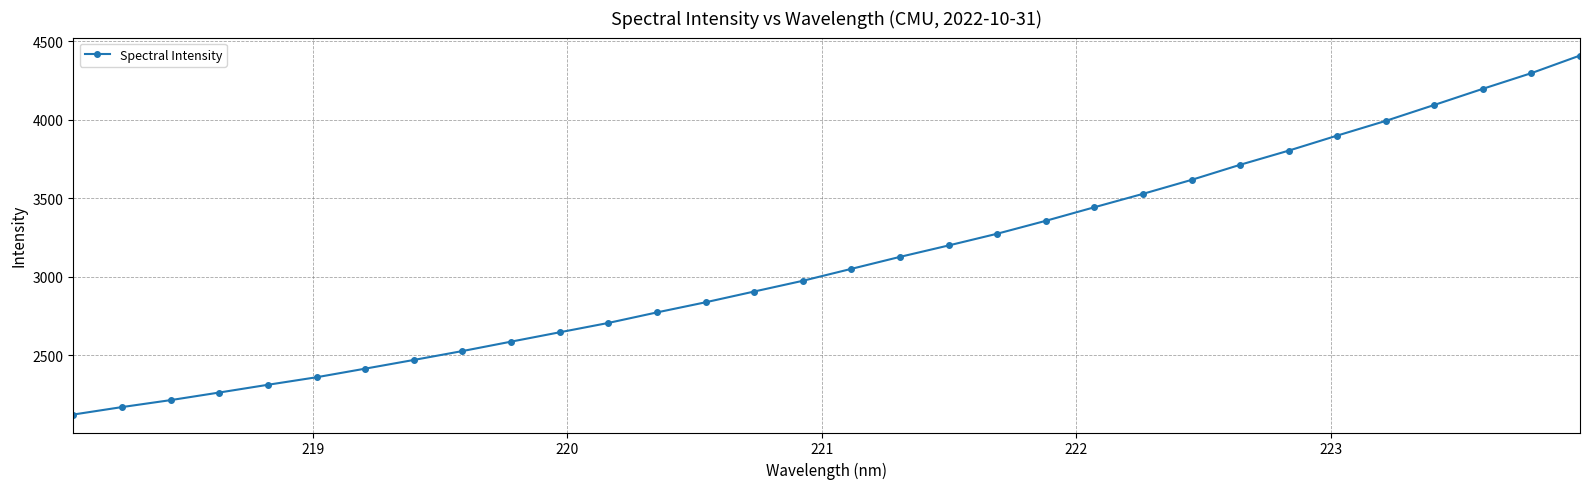

What is the difference between the second highest and second lowest values?

2128.9